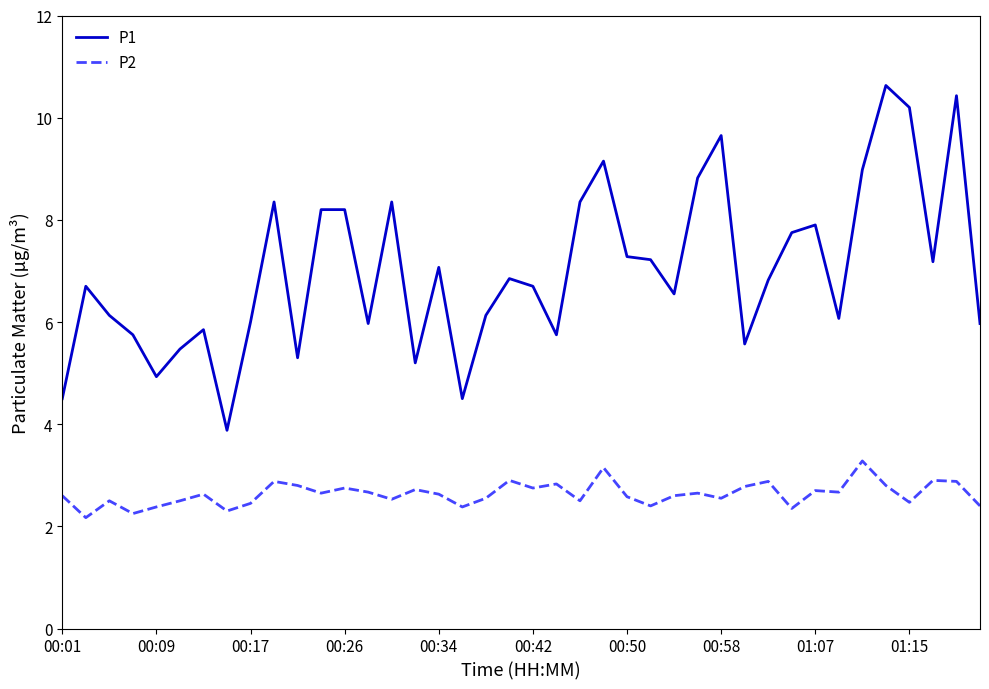

List the series in order of their peak value, highest first.

P1, P2